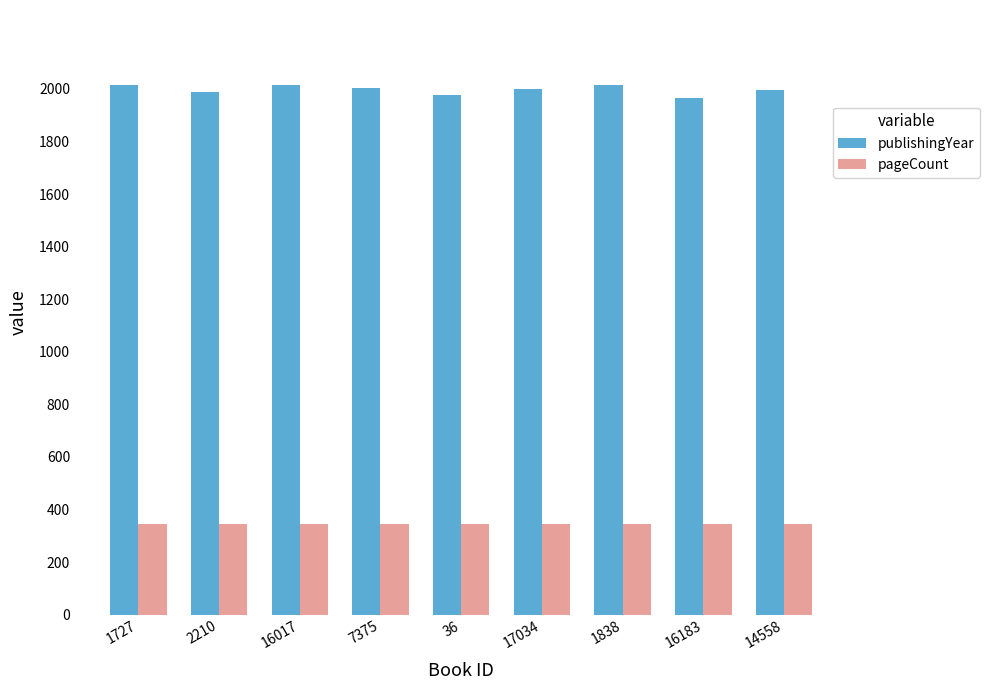

What is the label of the 1st bar from the left?

1727